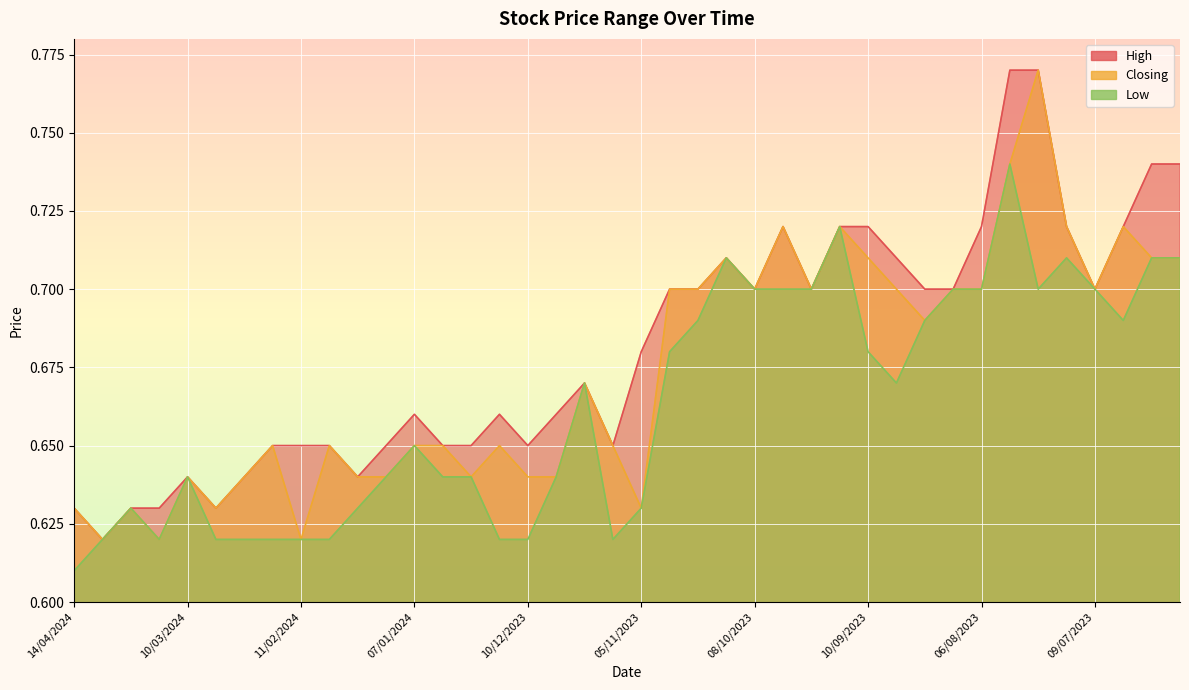

What is the sum of the High values at 10/12/2023 and 04/02/2024?

1.3